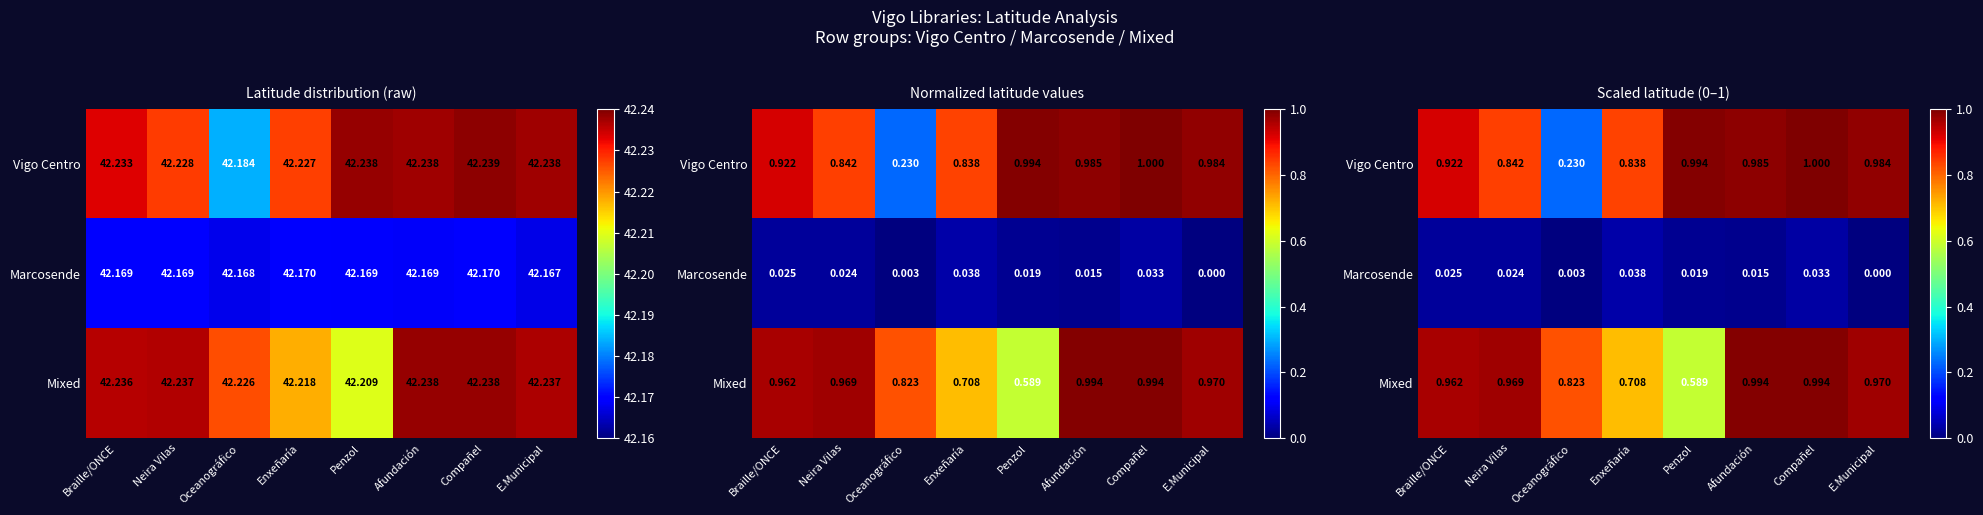

At Neira Vilas, list the series in order from largest to smallest.

Mixed, Vigo Centro, Marcosende